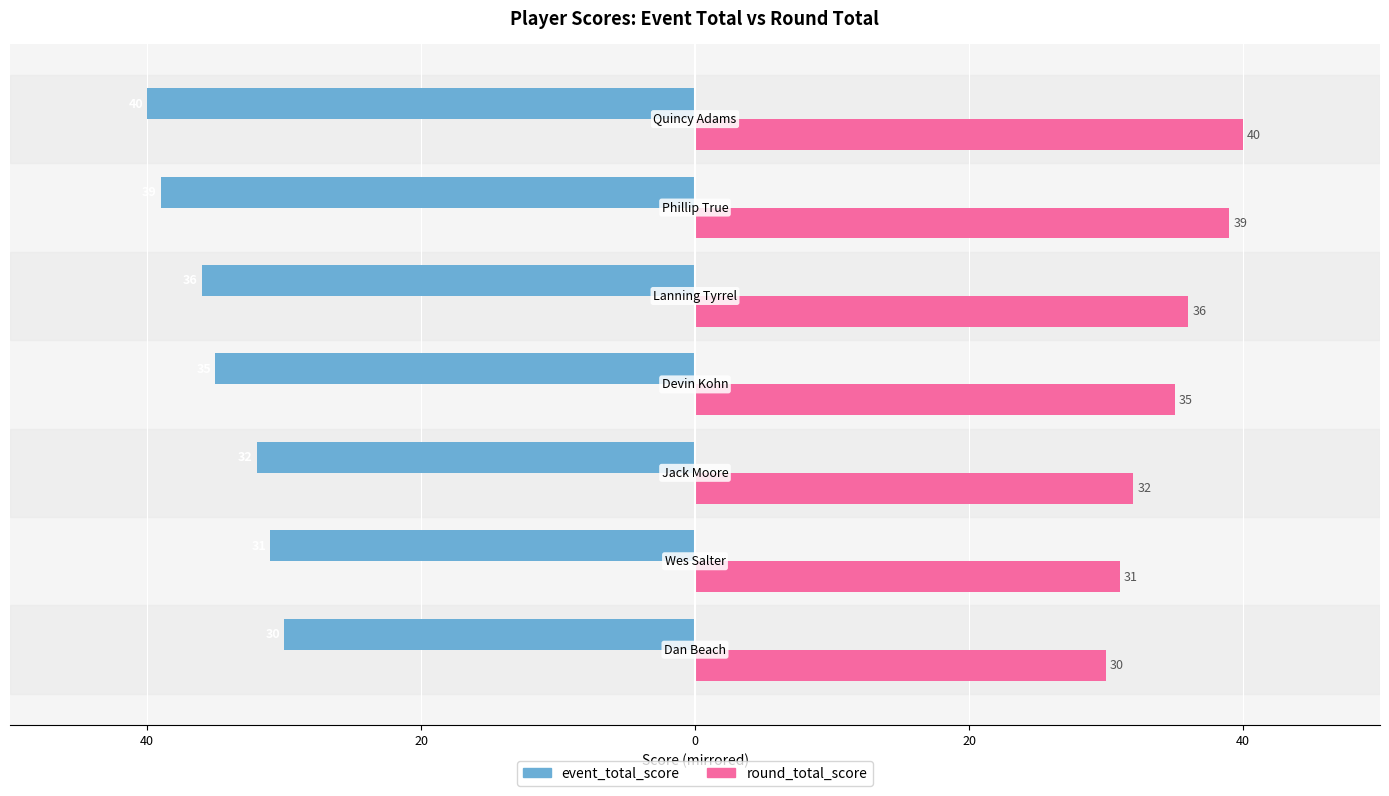

What are all the series names shown in the legend?

event_total_score, round_total_score